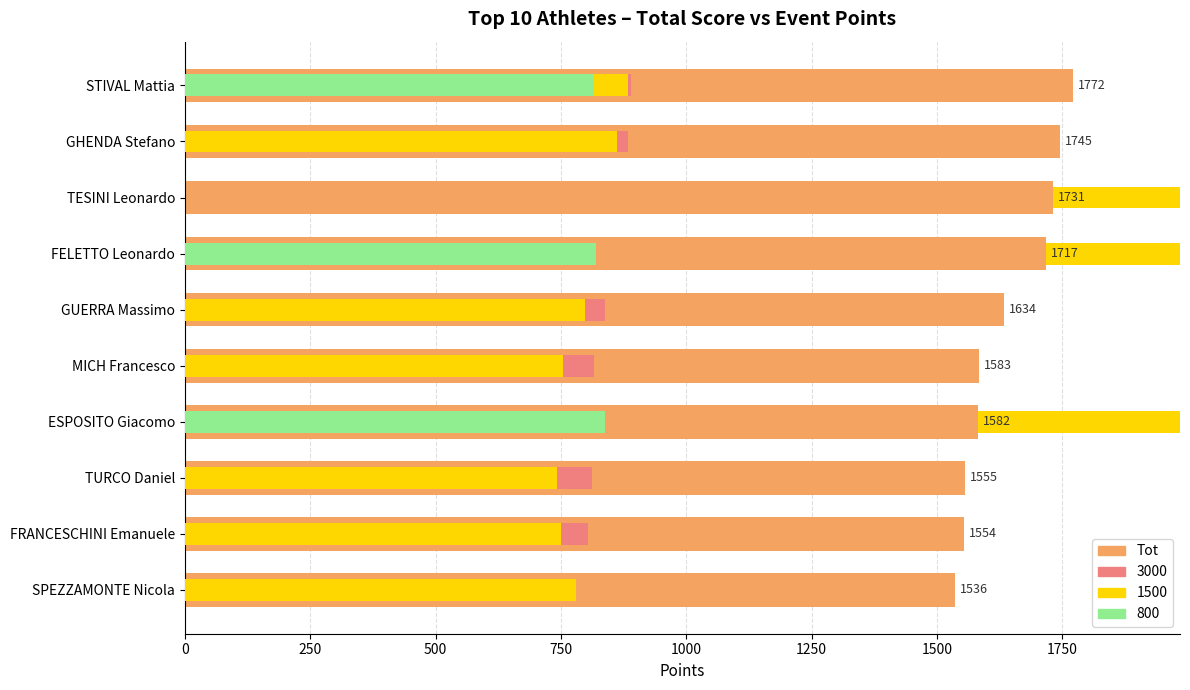

How many bars are there in total?

10